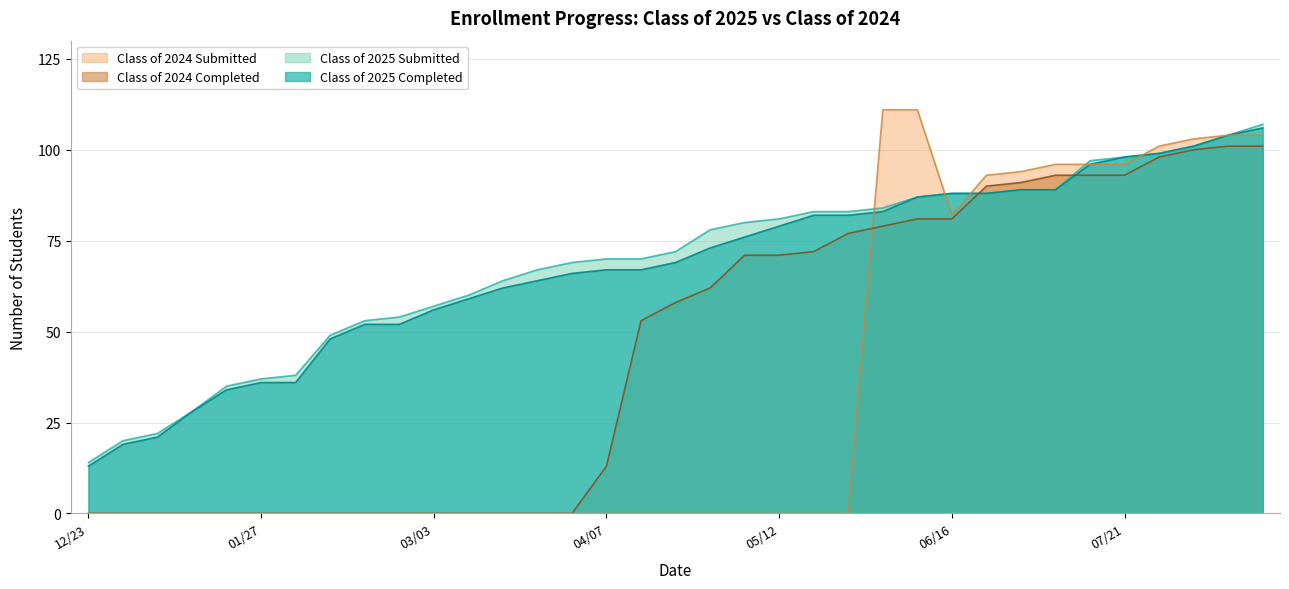

What is the sum of all Class of 2025 Submitted values?

2415